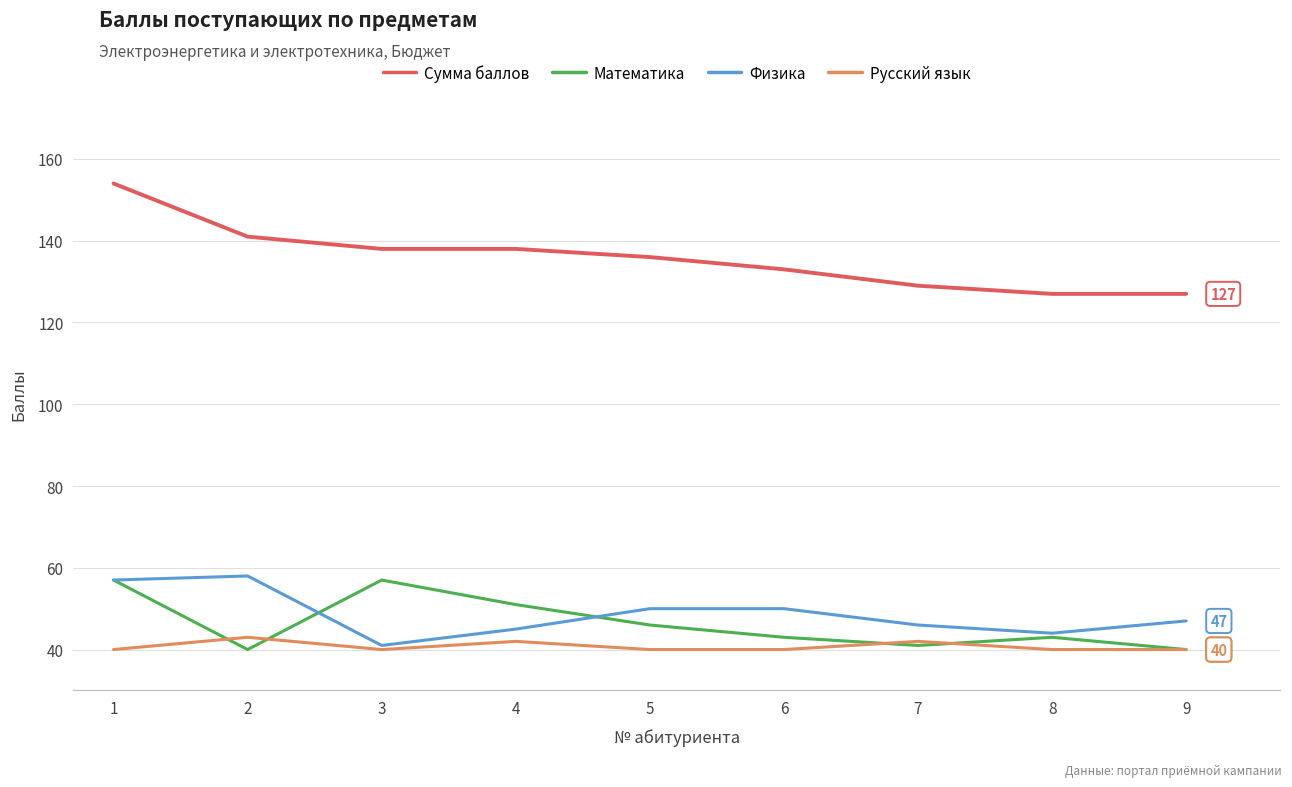

Which series changed the most between 4 and 6?

Математика